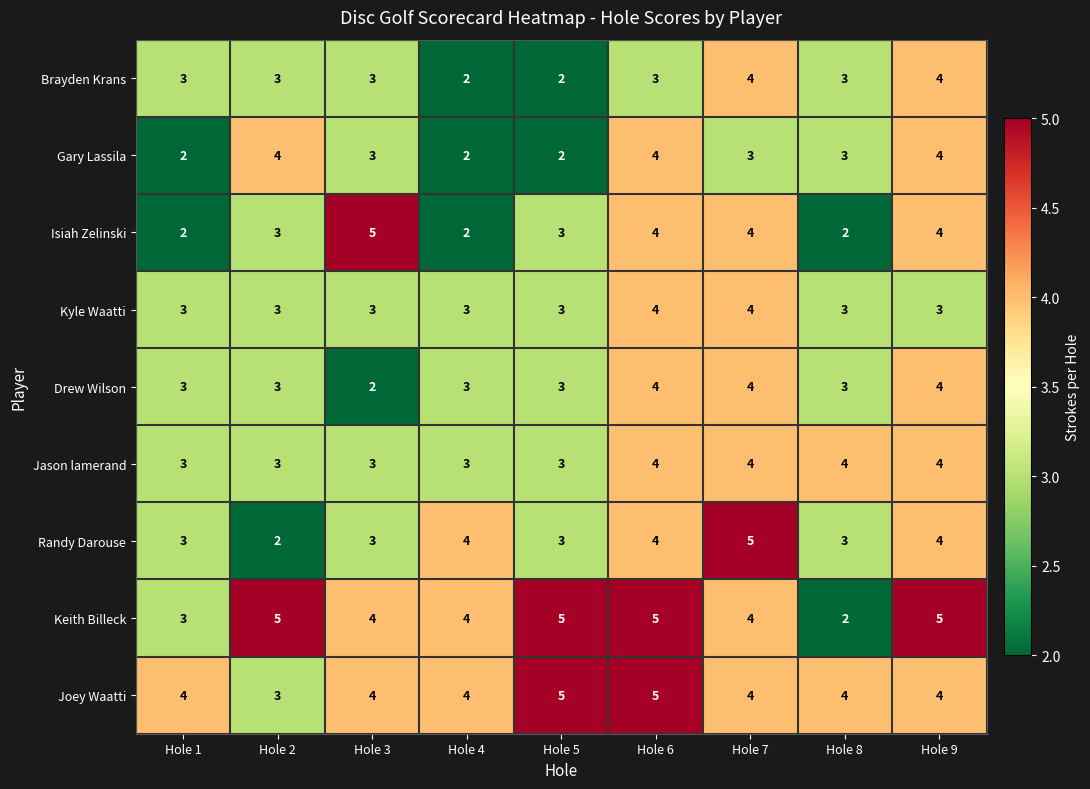

What is the total value across all series at Hole 8?

27